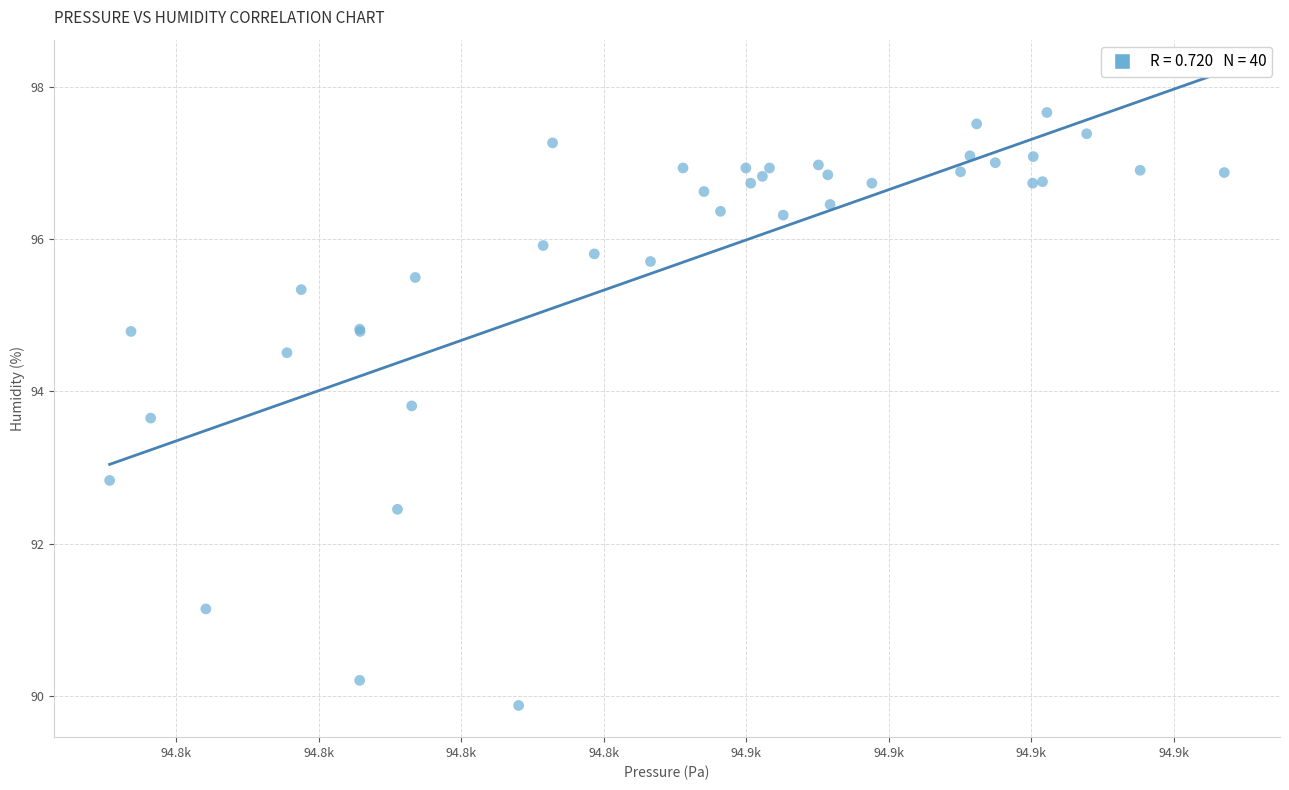

What Y value in the scatter plot is closest to 93?

92.8